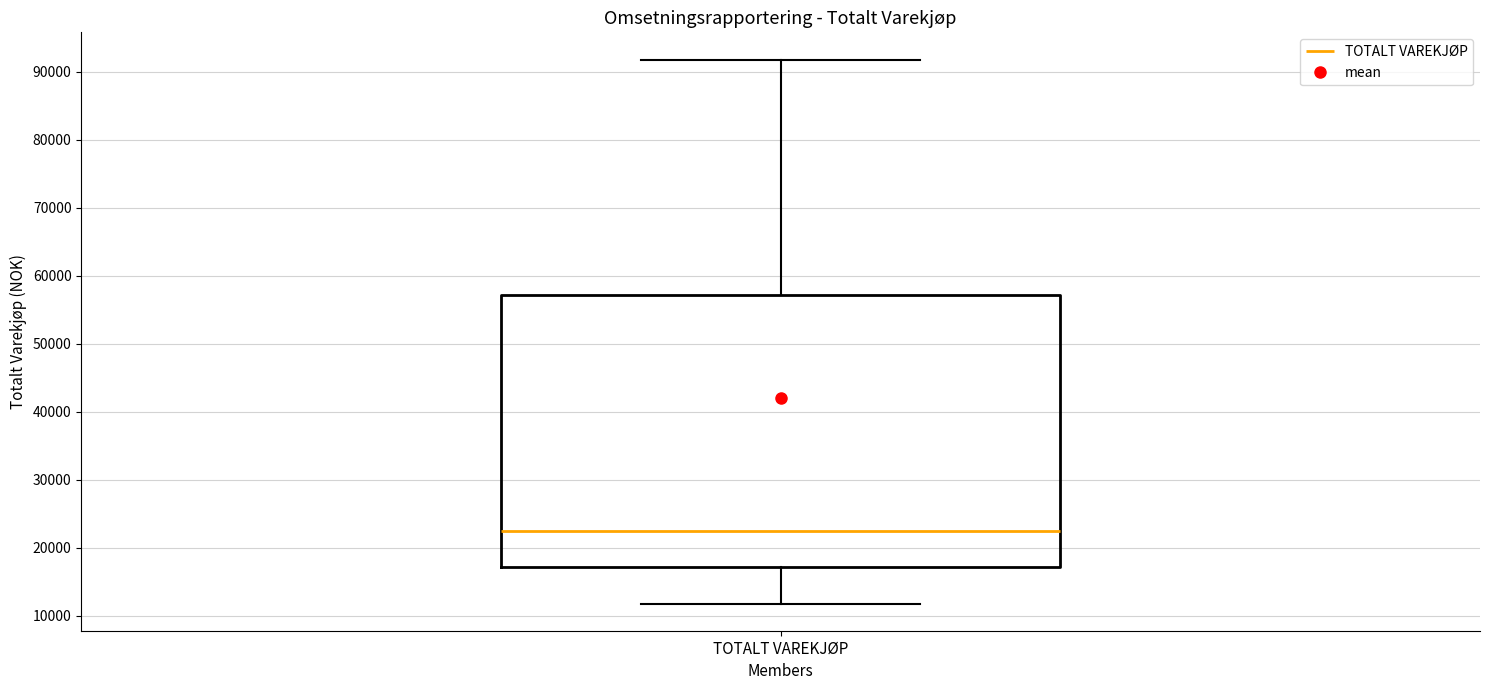

Transcribe this box plot: give where the median line is, the range the box spans, and where the two whiskers end, as read against the y-axis. The values are not printed on the chart, so give them approximately, as read against the axis.

median 22000, box 17000 to 57000, whiskers 12000 to 92000